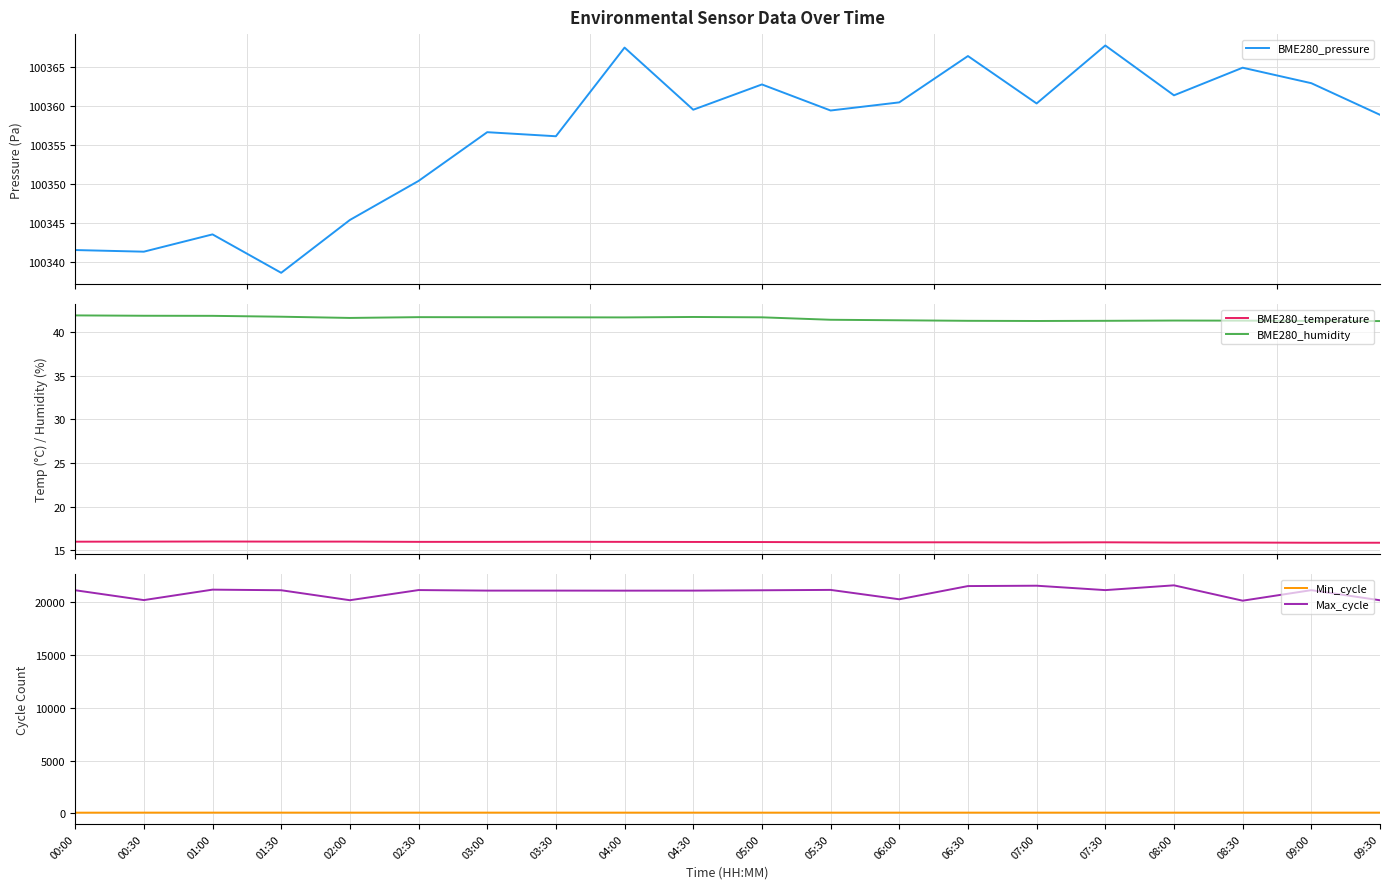

List the labels in order of Min_cycle value, largest first.

00:30, 01:00, 01:30, 02:30, 03:00, 03:30, 02:00, 04:00, 04:30, 05:30, 06:00, 06:30, 07:00, 07:30, 08:00, 08:30, 09:00, 09:30, 05:00, 00:00